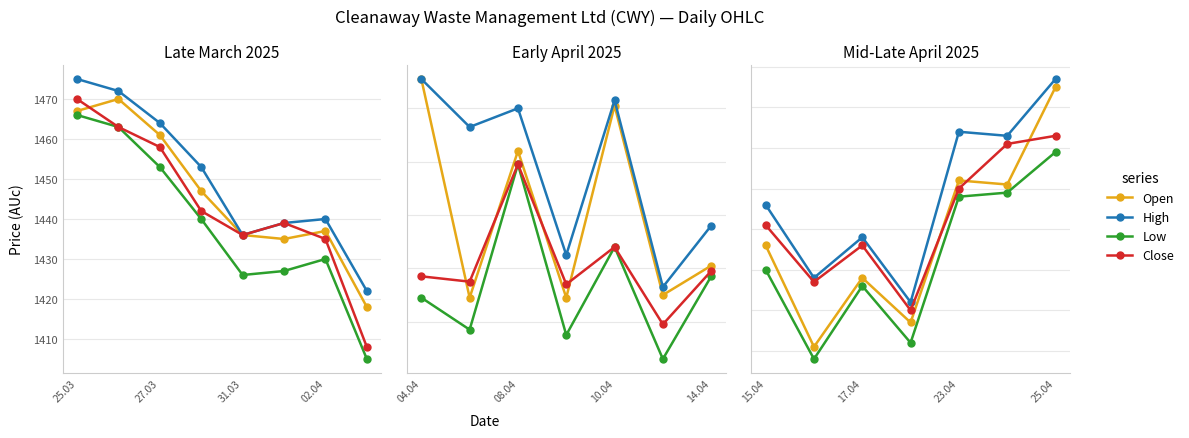

Between 17.04 and 25.04, which series saw the biggest shift?

Open